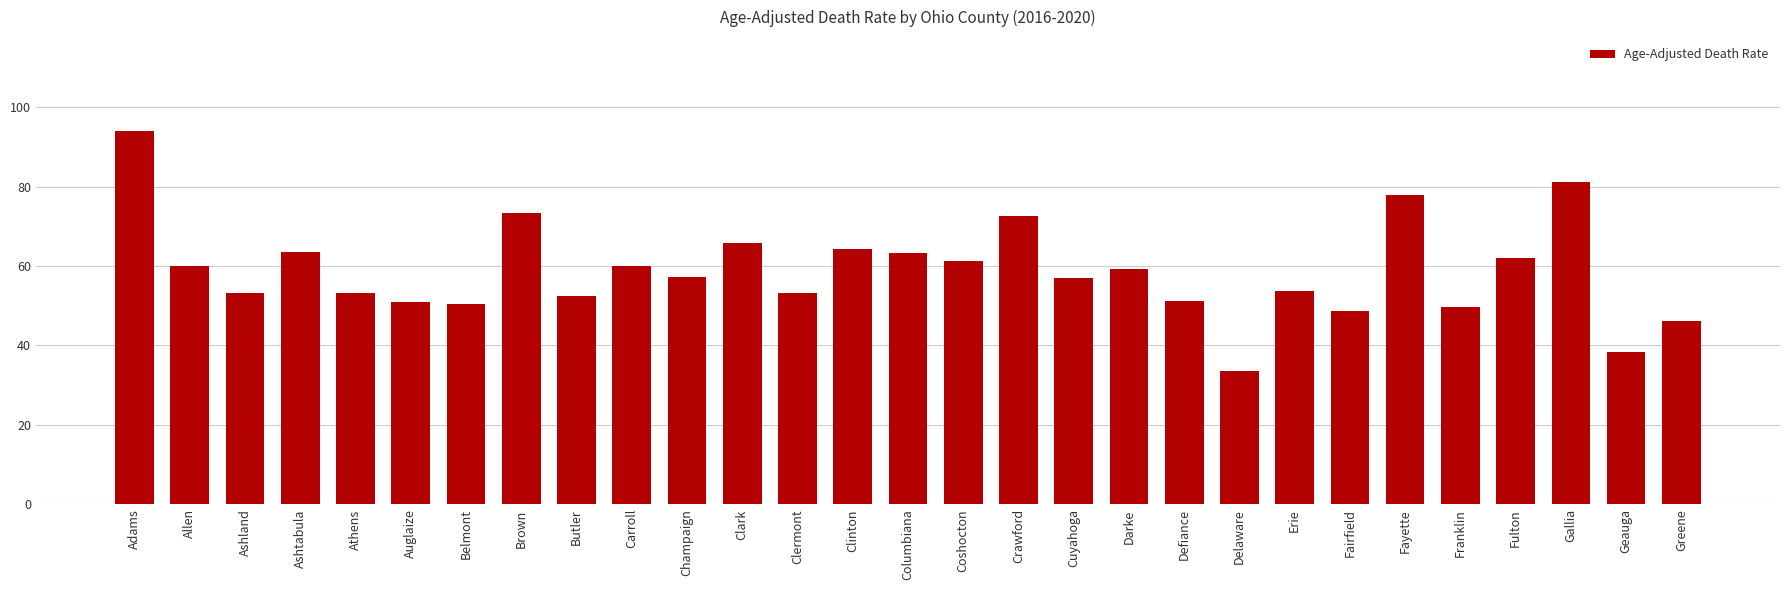

Approximately how many times larger is the value at Ashland compared to Ashtabula?

0.8